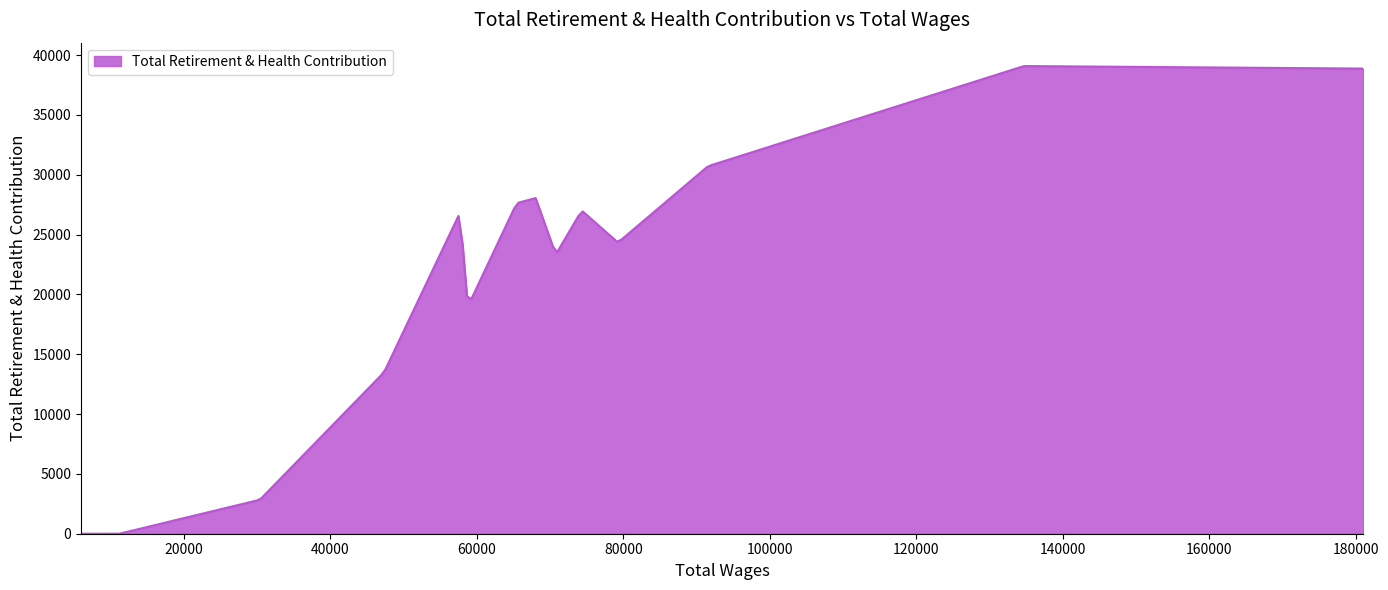

What is the maximum value shown in the chart?

39085.7